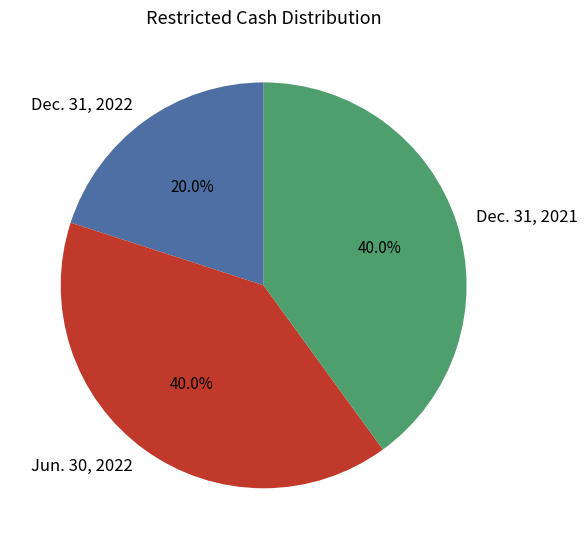

Combined, what portion of the pie is Dec. 31, 2022 and Jun. 30, 2022?

60.0%